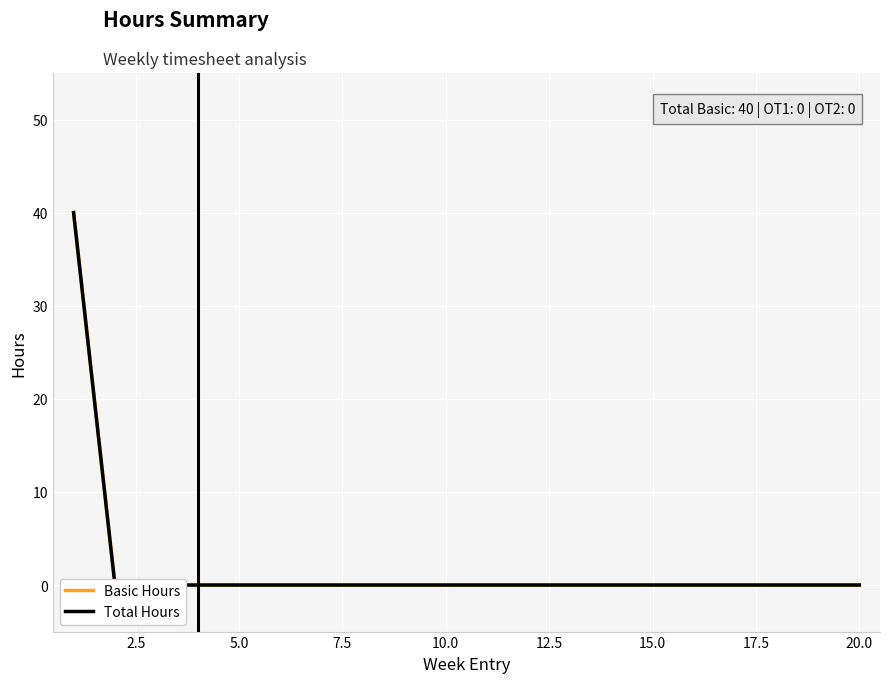

What is the label of the 10th point from the left?

10.0